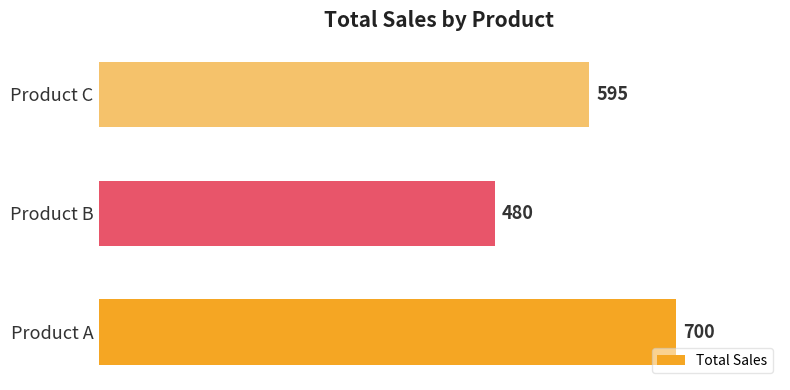

List the labels in order of value, smallest first.

Product B, Product C, Product A